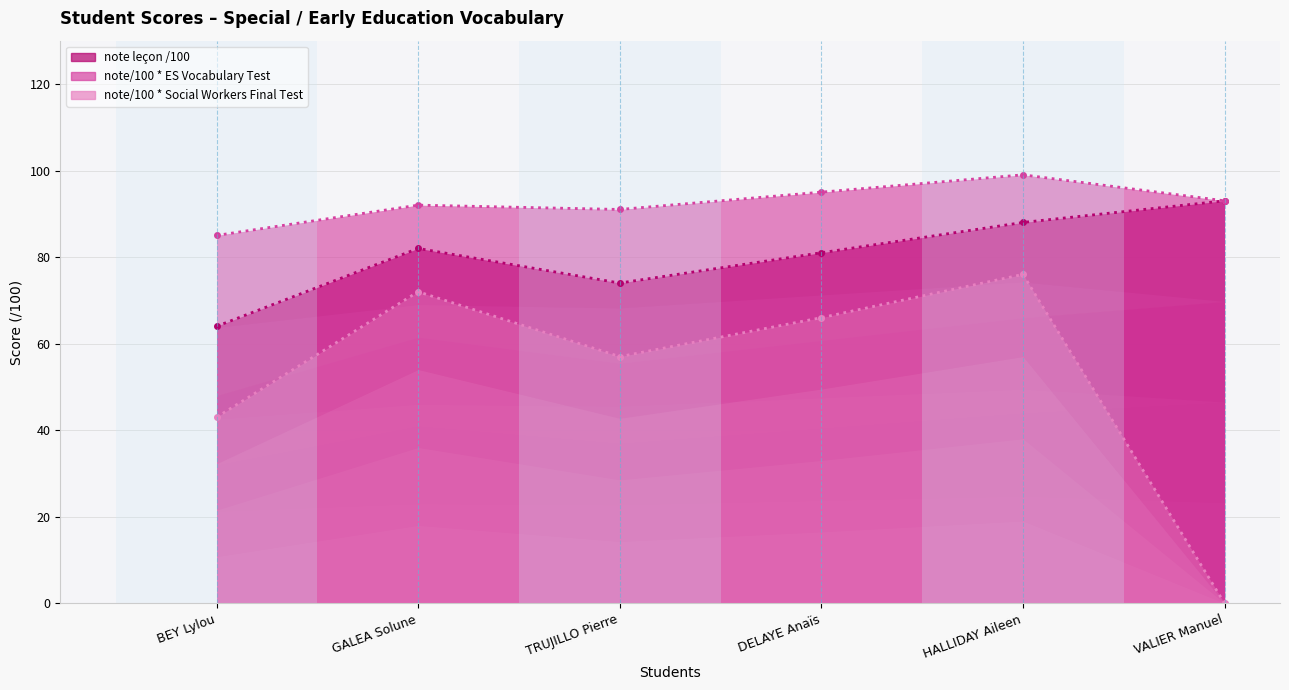

True or false: note leçon /100 has a value of 64 at BEY Lylou.

True